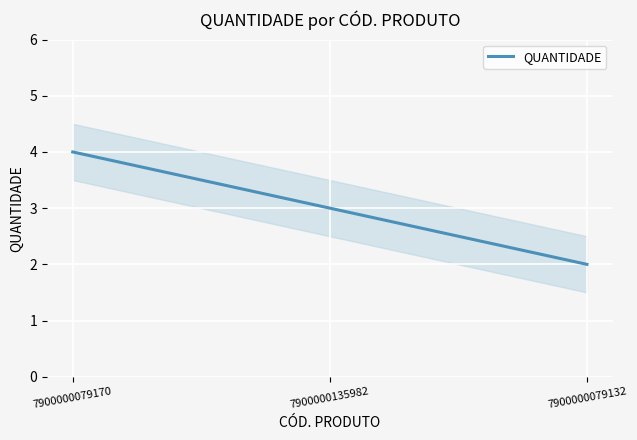

How many lines are shown in the chart?

1